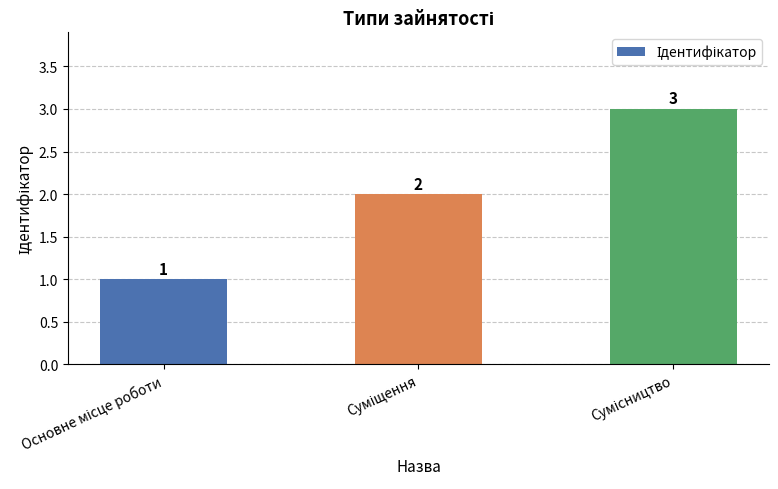

Are the bars grouped side by side (vs. stacked)?

No